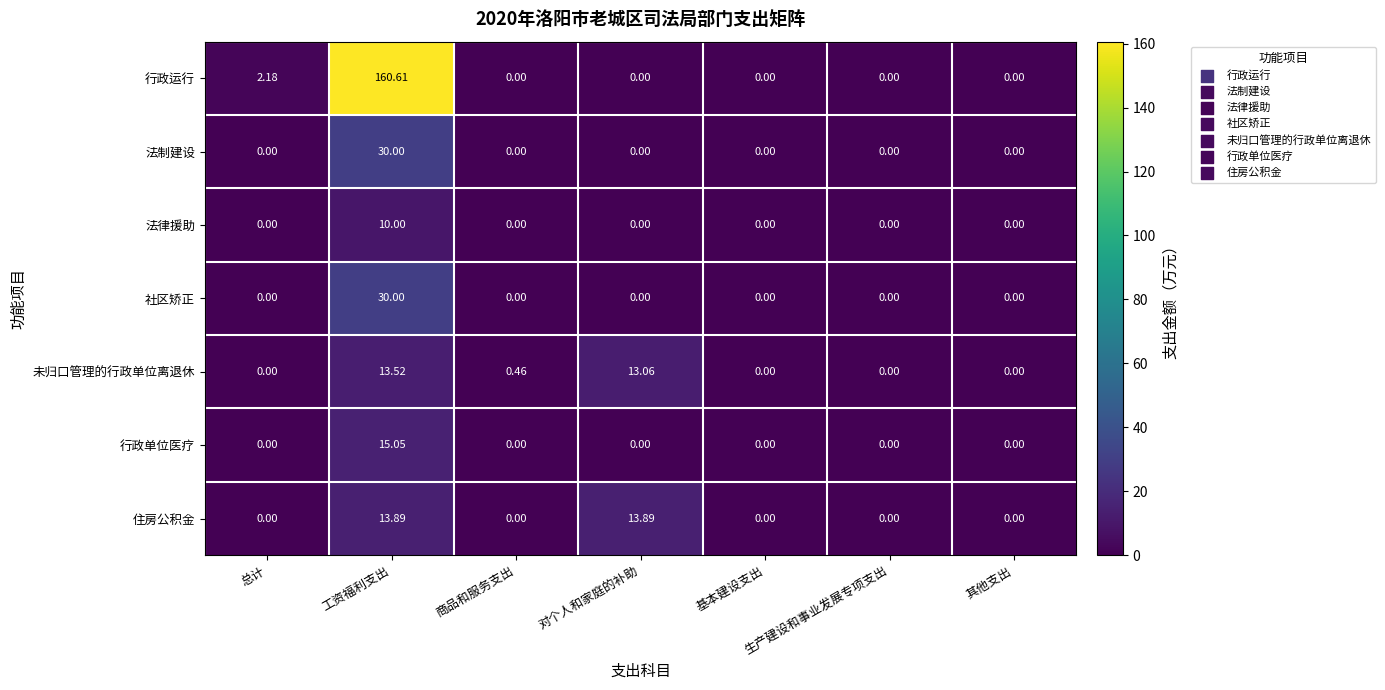

Which series has the largest range (max minus min)?

行政运行